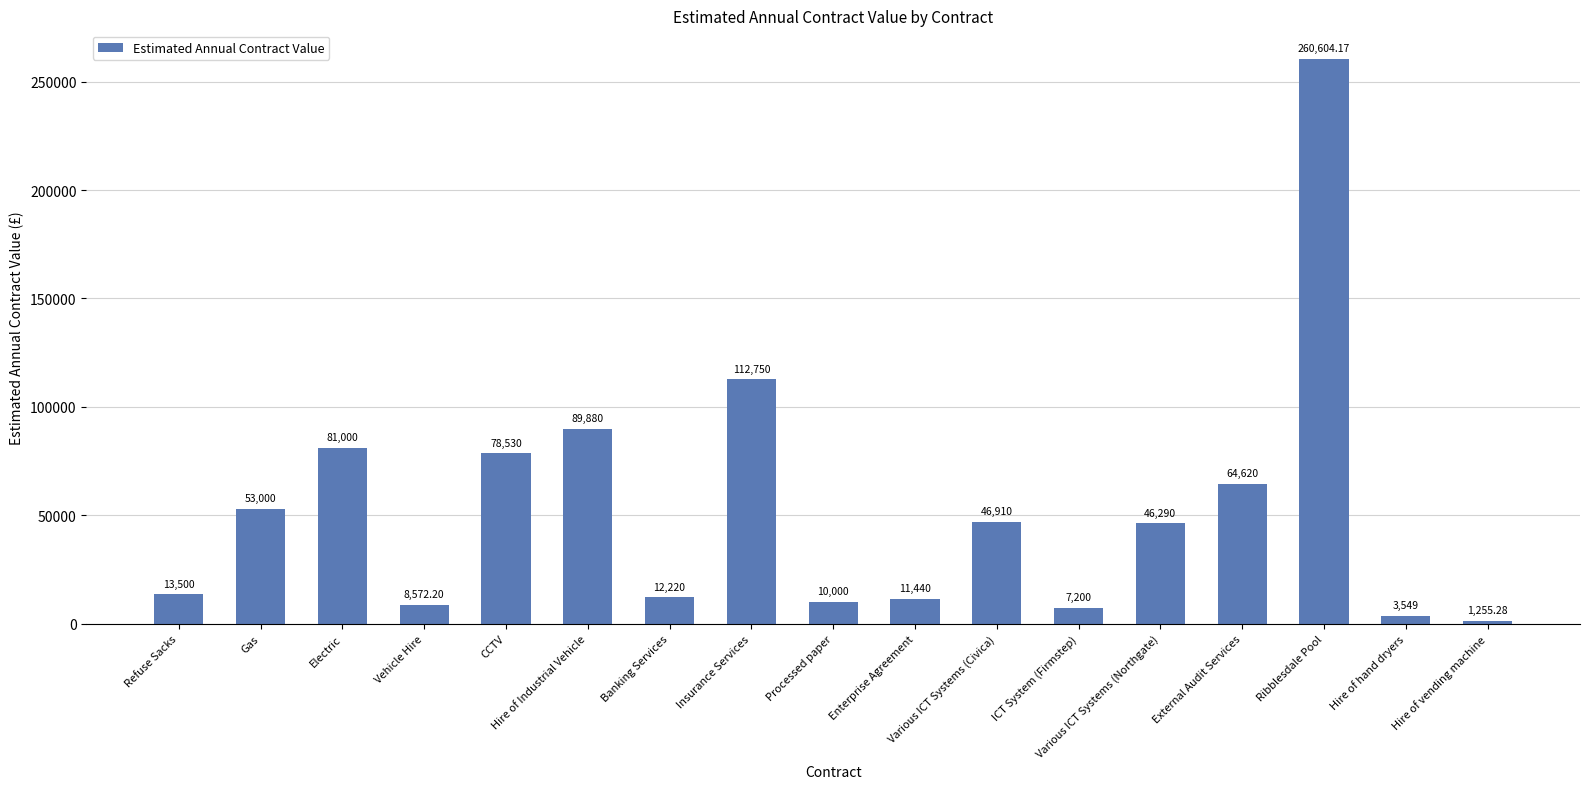

What is the sum of all values?

901320.7